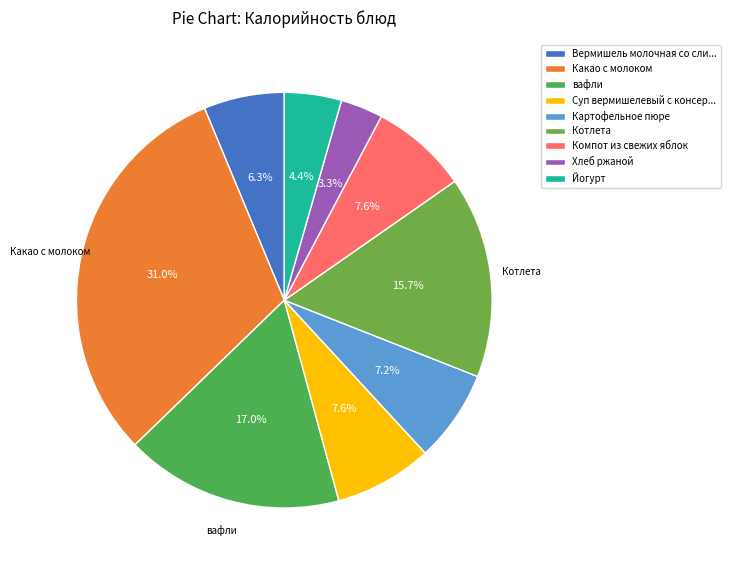

Is Хлеб ржаной the majority of the pie?

No